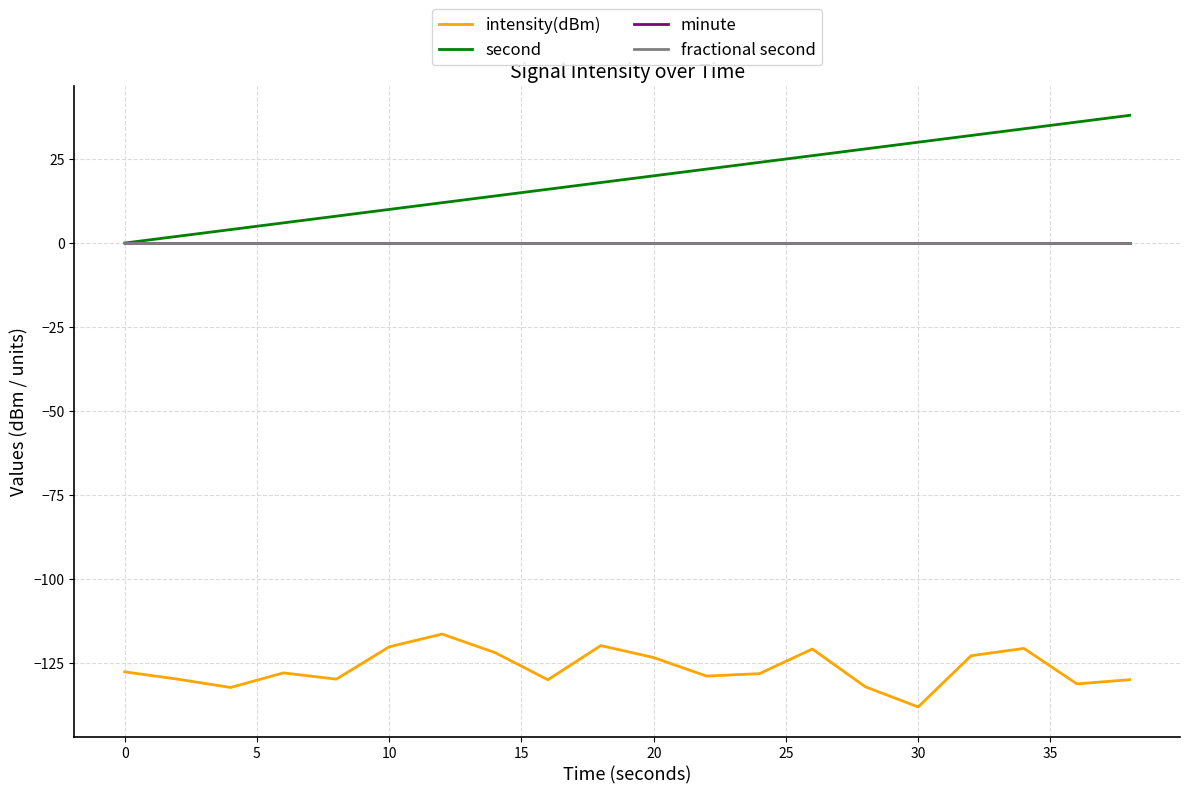

True or false: minute has more than 2 points higher than both neighbors.

False